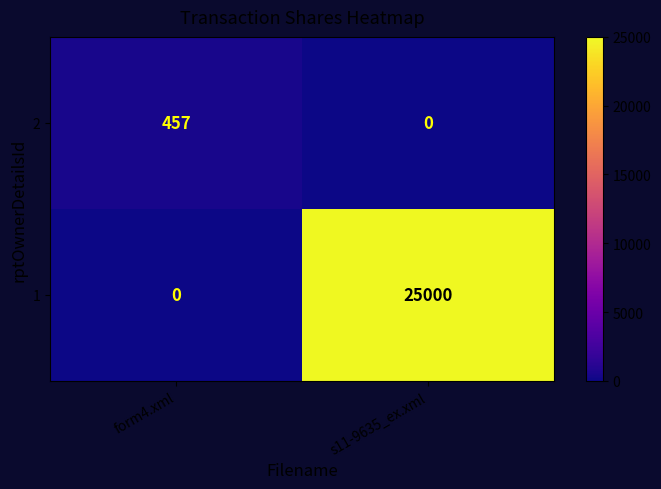

Reading left to right, transcribe all the data shown in this chart.

2: 457	0
1: 0	25000